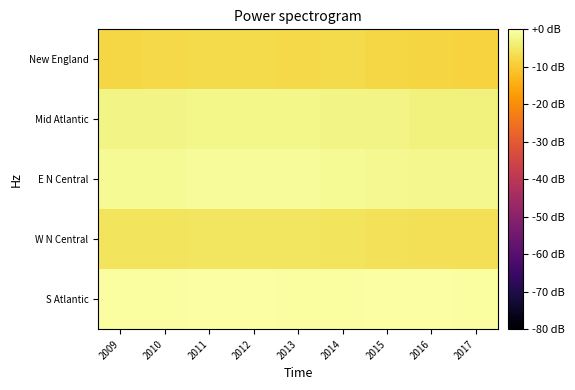

How many categories are shown in the chart?

9